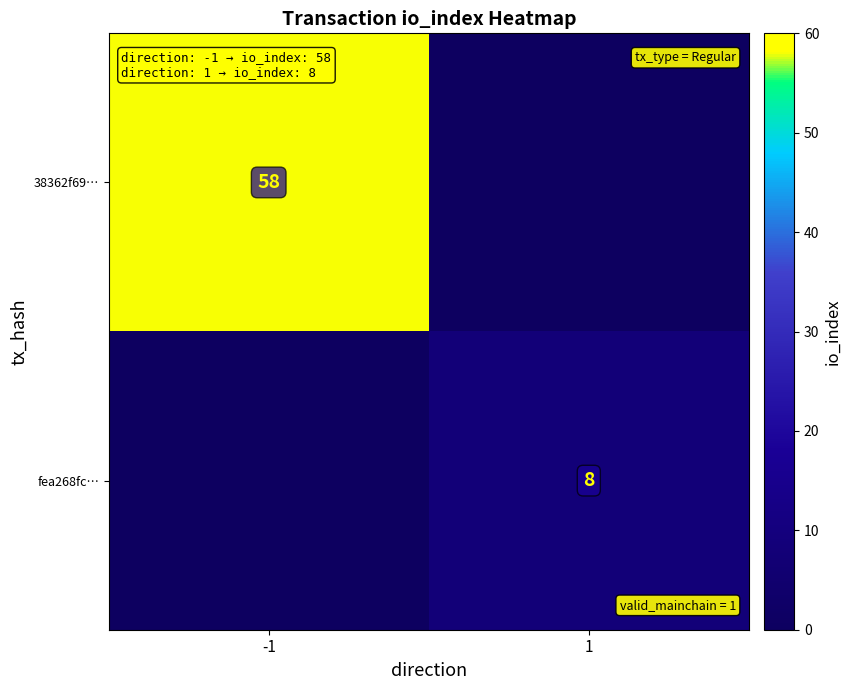

True or false: 38362f69… has a value of 58 at -1.

True